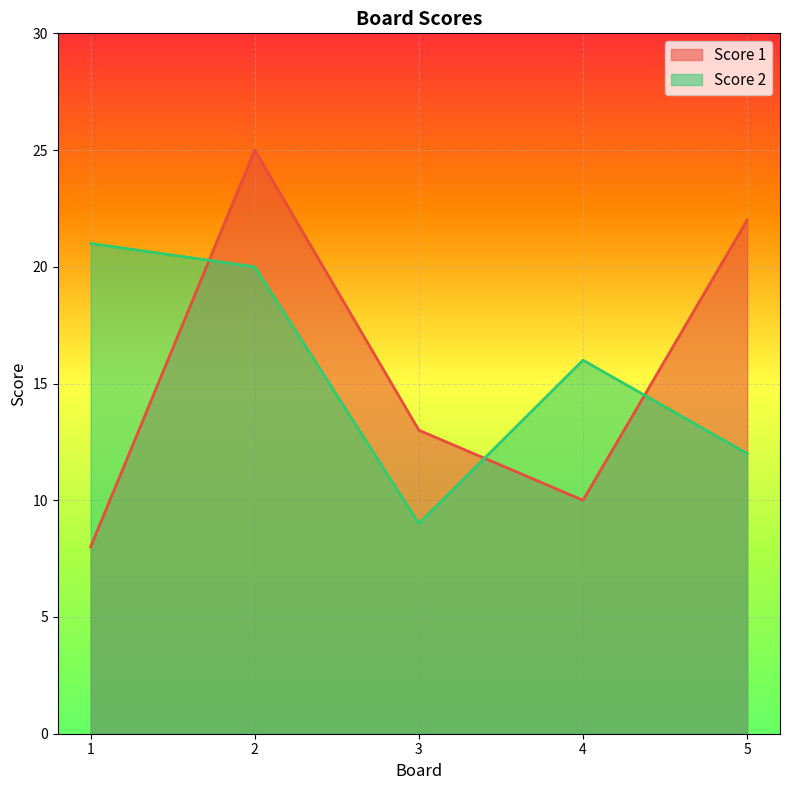

At how many categories does at least one series exceed 18?

3